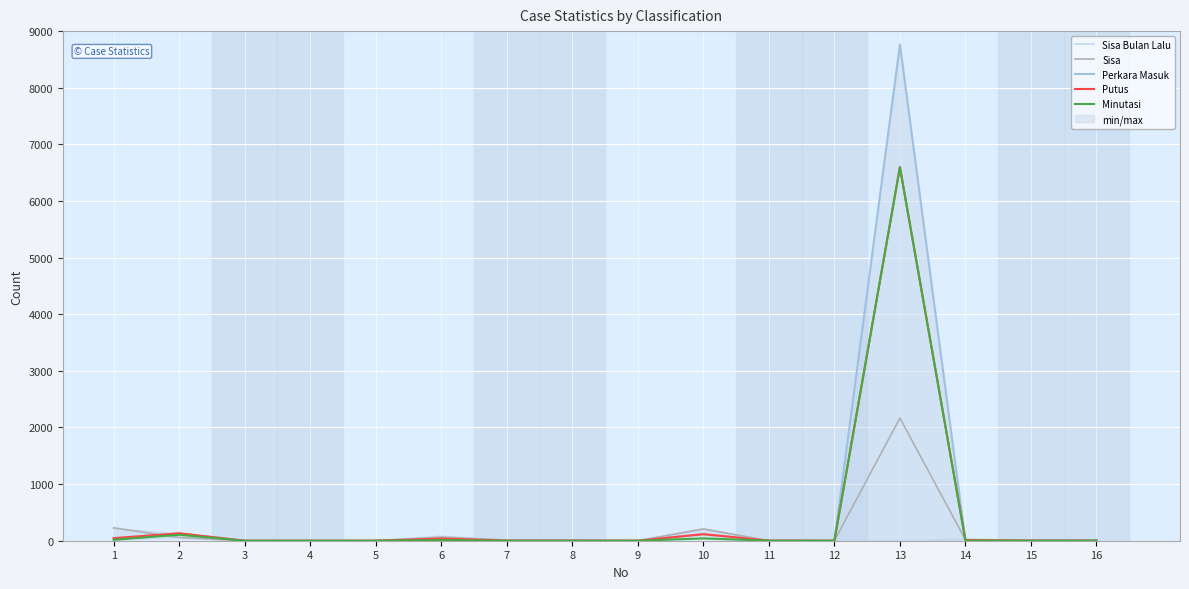

The Sisa series shows -1078 at 5. True or false?

False